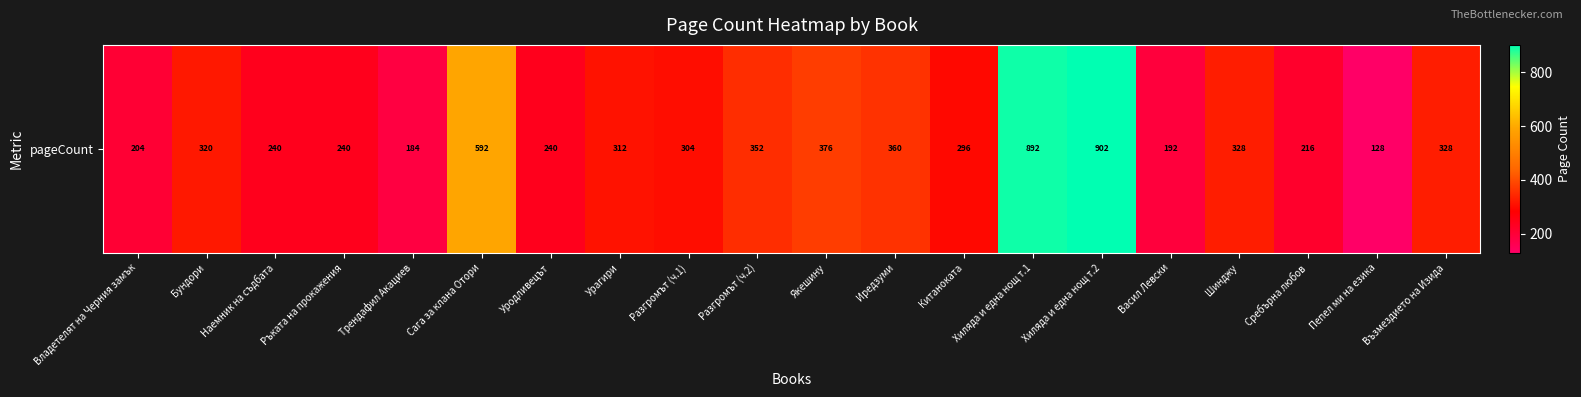

What is the greatest value displayed?

902